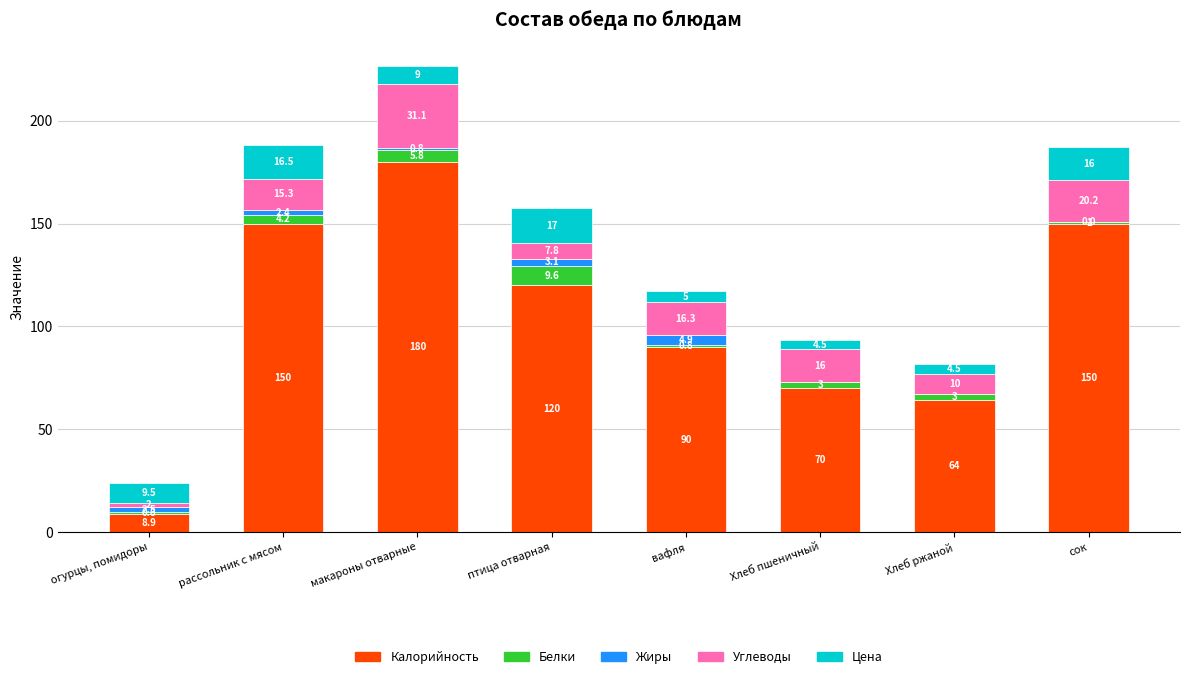

What is the total value across all series at огурцы, помидоры?

23.7